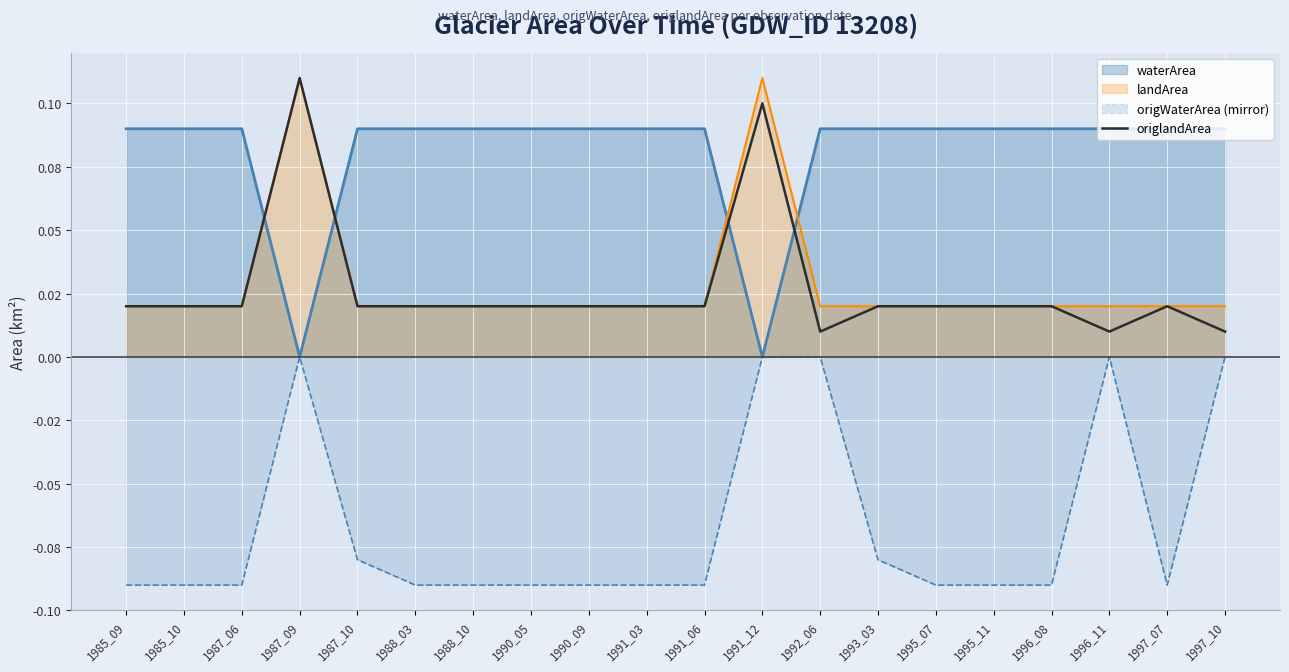

Which has a higher value, 1987_10 or 1991_12?

1991_12